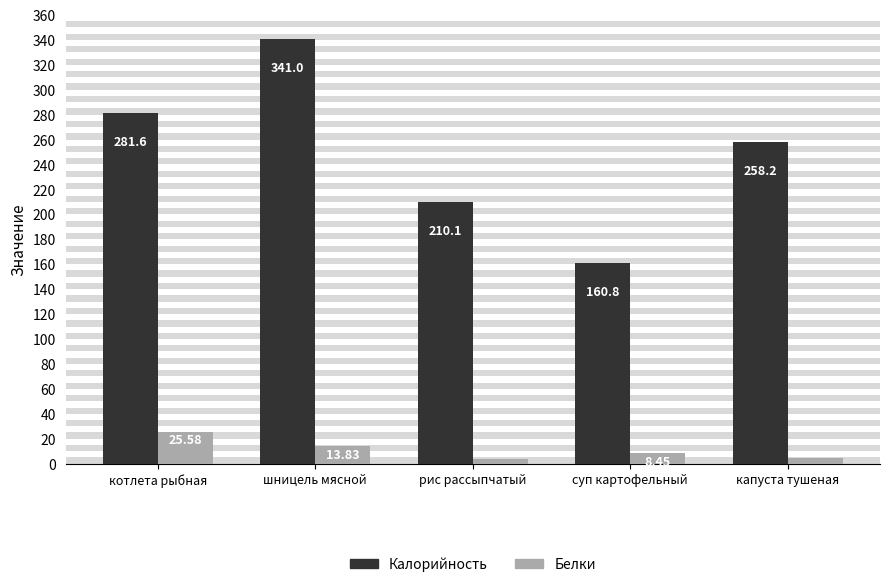

What is the average value of the Белки series?

11.2